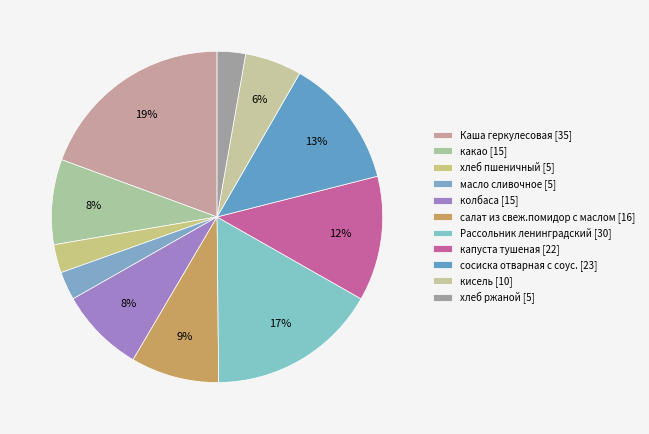

Combined, do салат из свеж.помидор с маслом and масло сливочное account for over 50%?

No